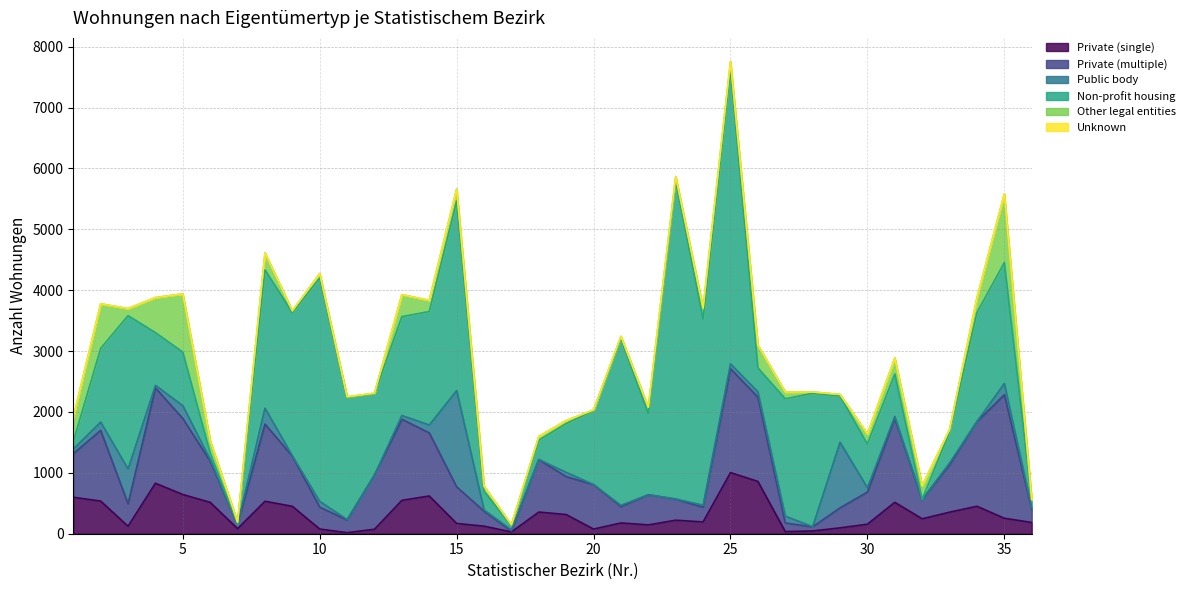

Reading right to left, extract all data points from this chart.

Private (single): 185	254	451	354	245	516	156	96	45	35	859	1004	194	222	145	177	76	315	356	29	124	169	620	548	73	17	77	450	533	83	515	644	829	123	536	599
Private (multiple): 220	2029	1389	779	313	1380	528	329	68	142	1385	1707	242	345	494	270	730	623	861	14	247	601	1037	1332	891	208	360	824	1268	73	677	1248	1566	368	1161	718
Public body: 22	184	4	29	4	30	71	1077	2	113	87	79	32	4	3	19	2	70	3	22	20	1581	129	62	0	9	94	6	261	1	24	211	43	572	137	73
Non-profit housing: 127	1988	1788	507	5	698	718	761	2192	1926	394	4836	3056	5227	1333	2741	1214	802	316	67	307	3116	1863	1624	1333	2003	3672	2351	2272	0	104	880	865	2519	1210	125
Other legal entities: 7	1126	241	39	221	262	164	25	21	111	373	130	182	69	102	34	11	49	62	15	80	194	184	361	11	11	71	30	278	34	207	956	576	116	732	397
Unknown: 0	0	0	0	0	0	0	0	0	0	0	0	0	0	0	0	0	0	0	0	0	0	0	0	0	0	0	0	0	0	0	0	0	0	0	0